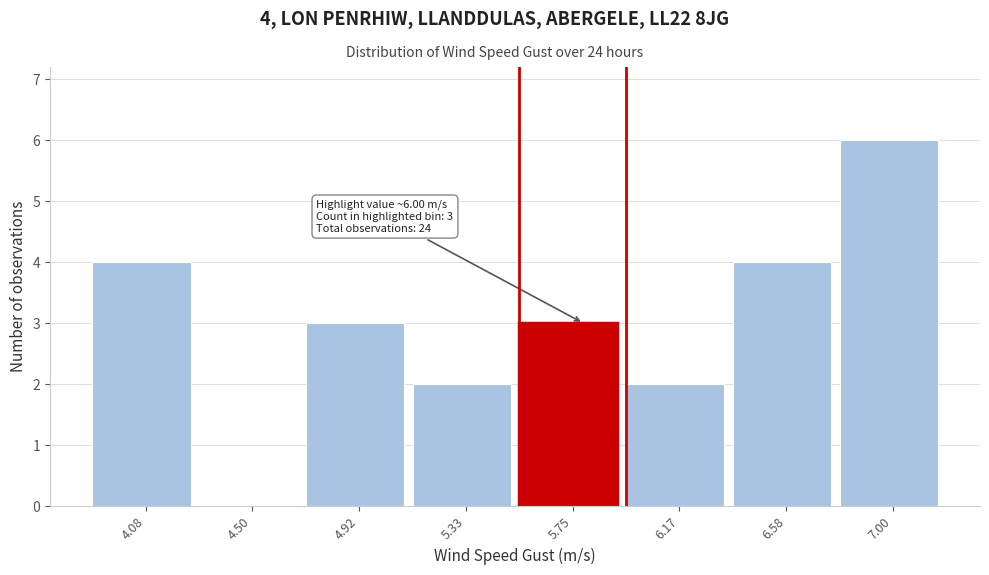

Reading left to right, transcribe all the data shown in this chart.

4.08=4	4.50=0	4.92=3	5.33=2	5.75=3	6.17=2	6.58=4	7.00=6